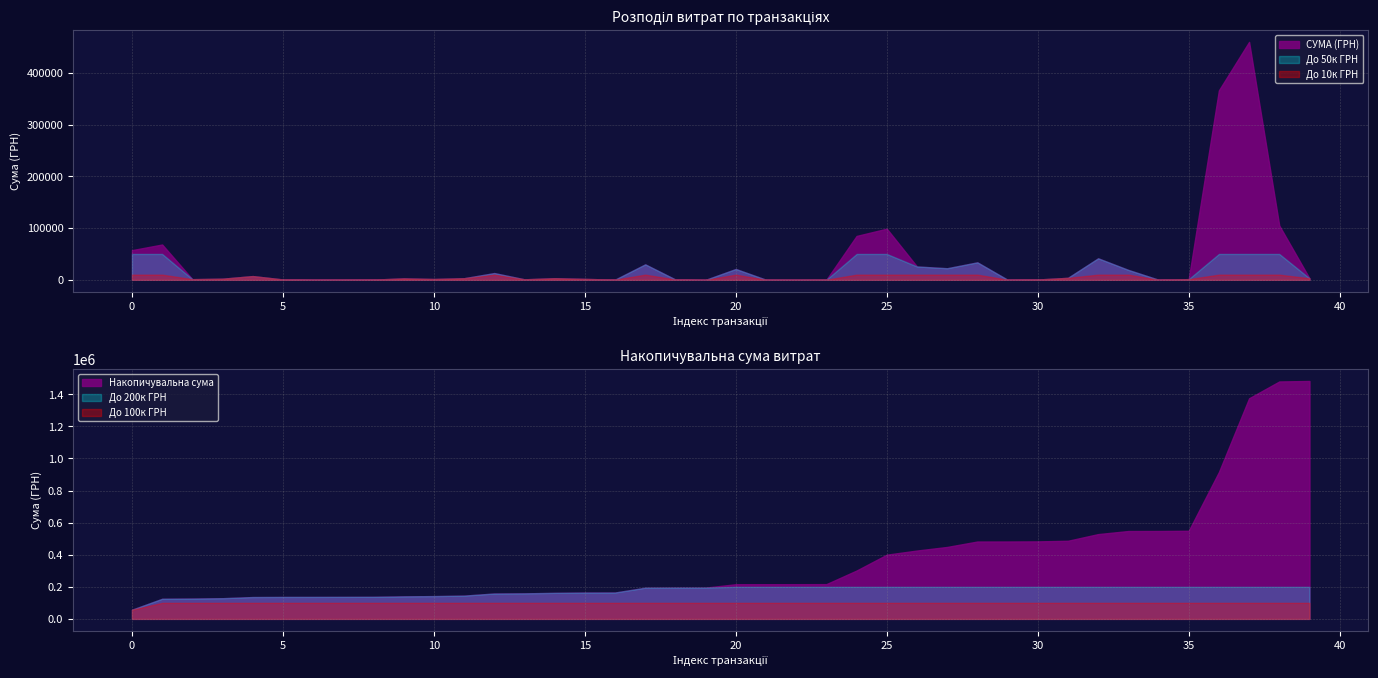

What is the maximum value for До 200к ГРН?

200000.0